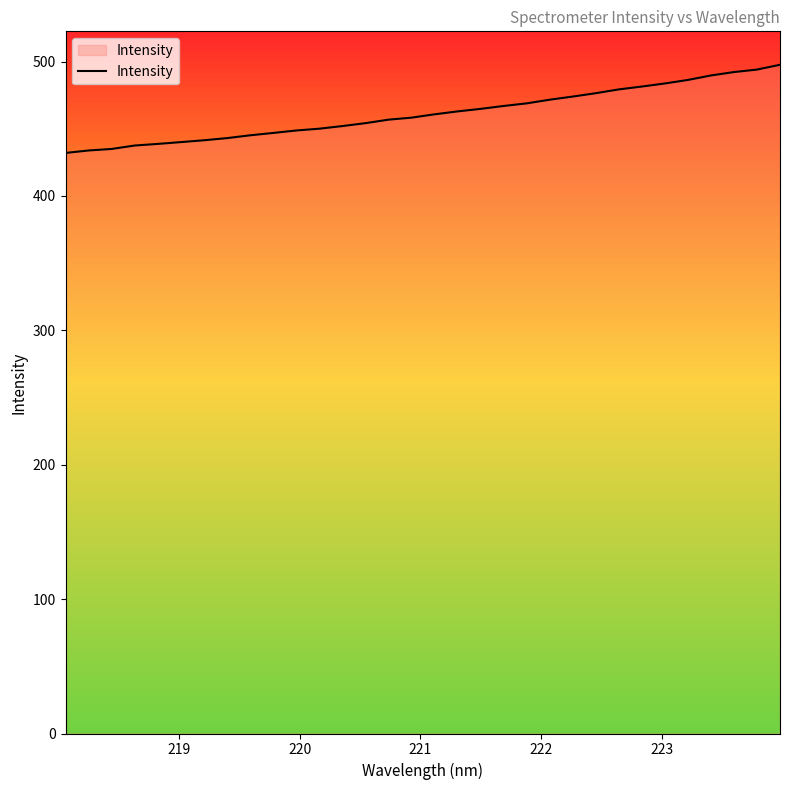

What is the greatest value displayed?

497.6